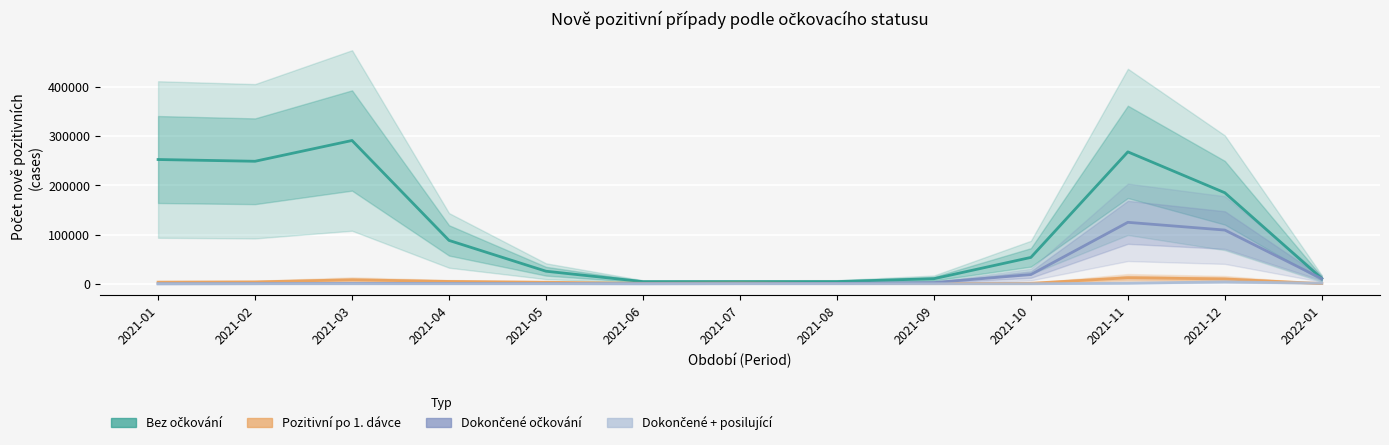

Is the value of Pozitivní po dokončeném očkování + posilující at 2021-09 greater than the value of Bez očkování at 2021-02?

No